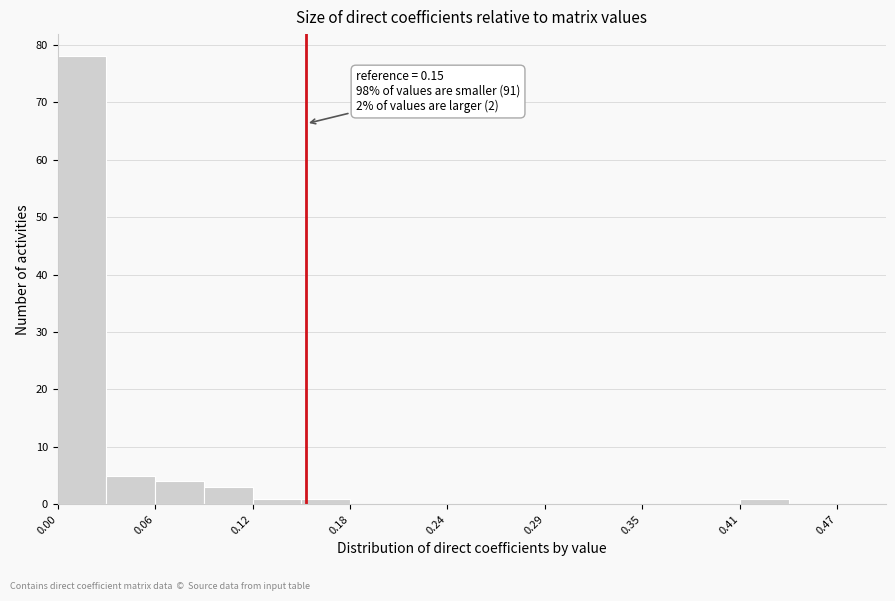

Read against the x-axis, roughly where is the centre of the tallest bar?

0.01